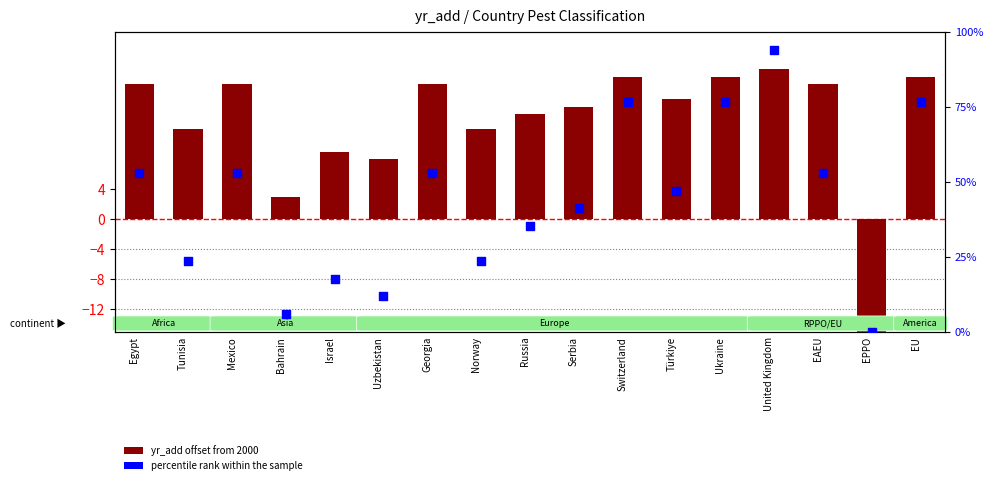

What is the total value across all series at EPPO?

-25.0